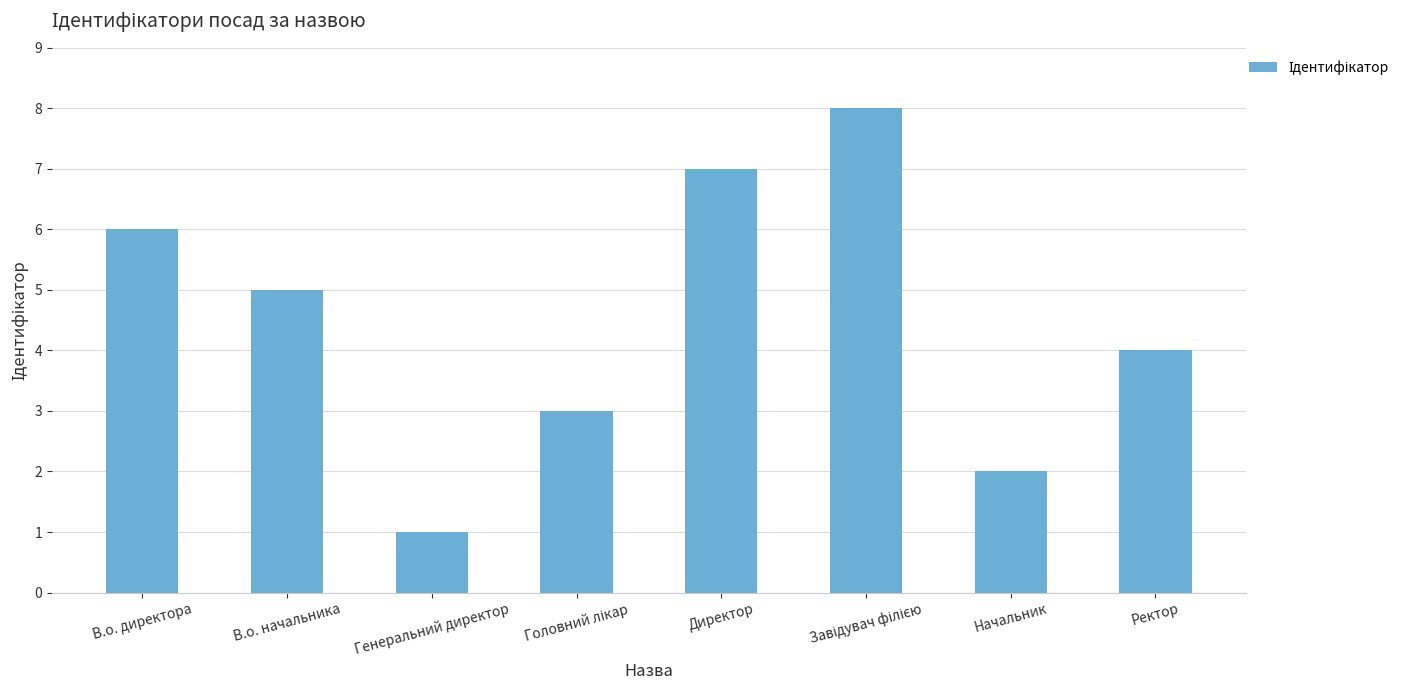

Does the chart contain any negative values?

No